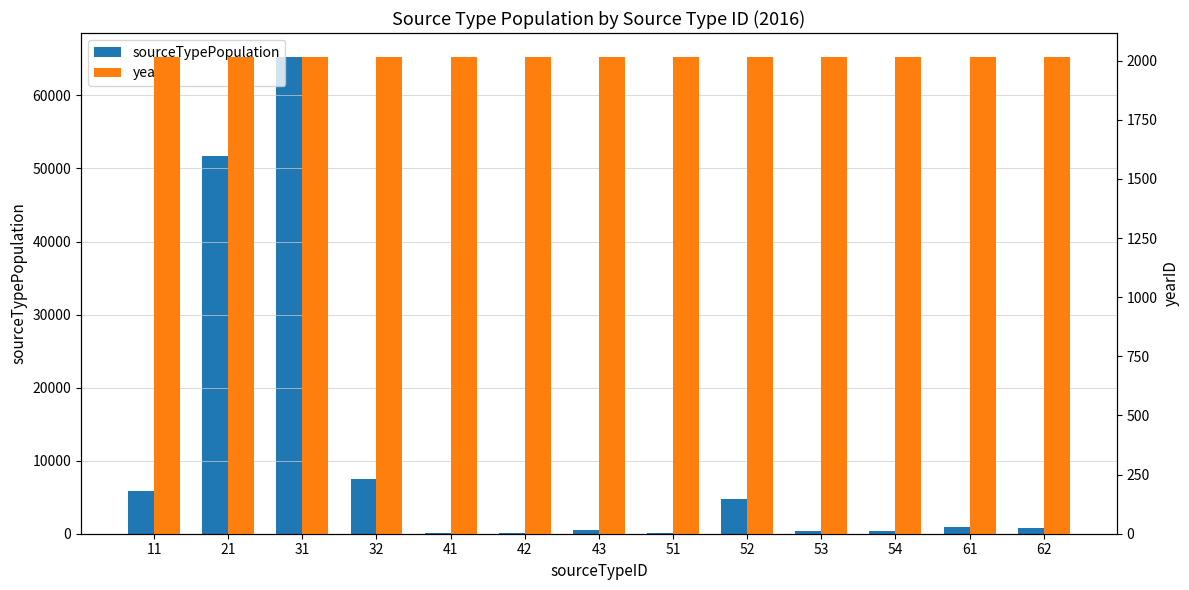

What is the lowest value of the sourceTypePopulation series?

57.6